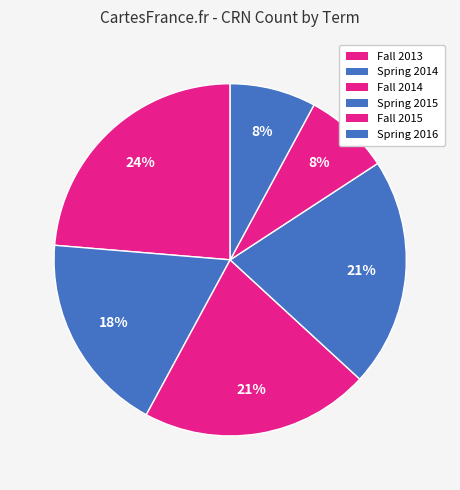

Does any single category account for the majority?

No